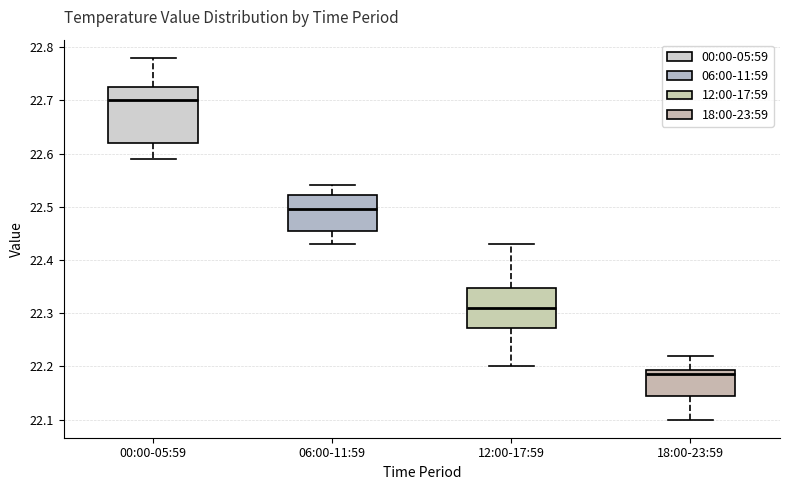

Comparing the boxes themselves (not the whiskers), which one is the tallest?

00:00-05:59